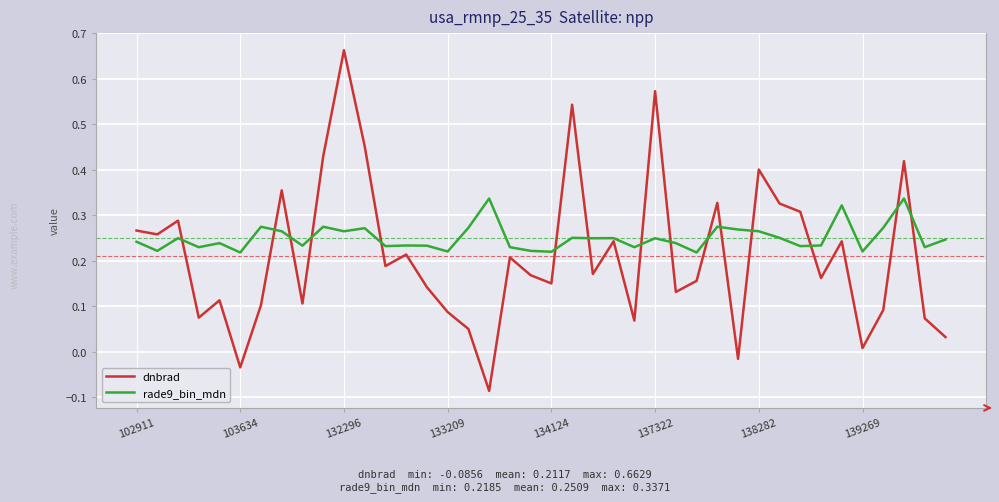

List the series in order of their overall mean, highest first.

rade9_bin_mdn, dnbrad